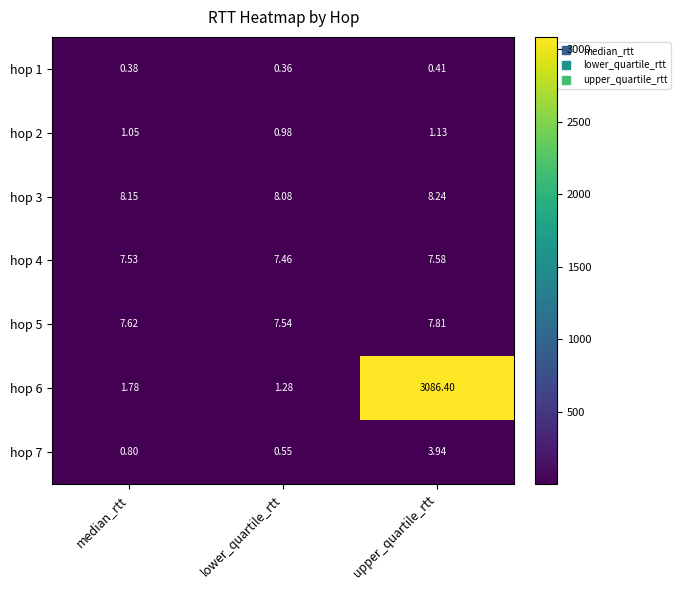

Rank the series at median_rtt from highest to lowest value.

hop 3, hop 5, hop 4, hop 6, hop 2, hop 7, hop 1